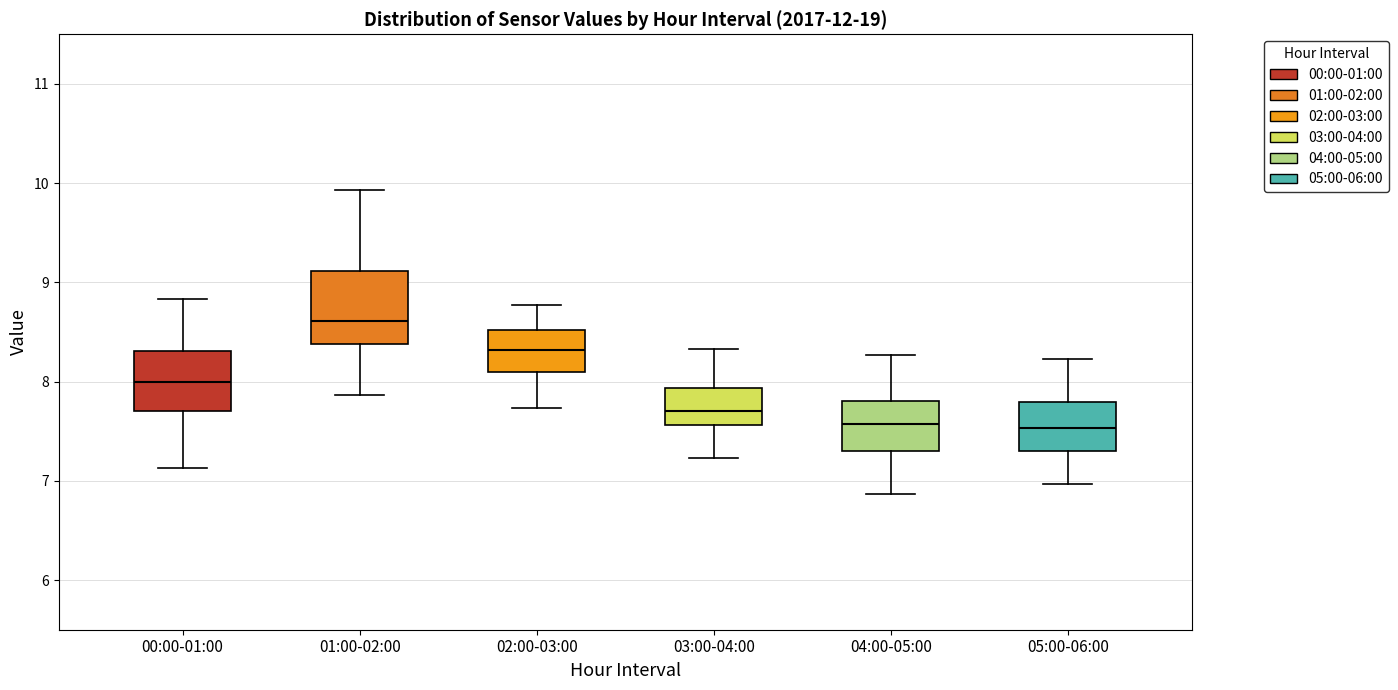

Where does the lower whisker of the box for 03:00-04:00 end on the y-axis? The values are not printed on the chart, so give them approximately, as read against the axis.

7.2